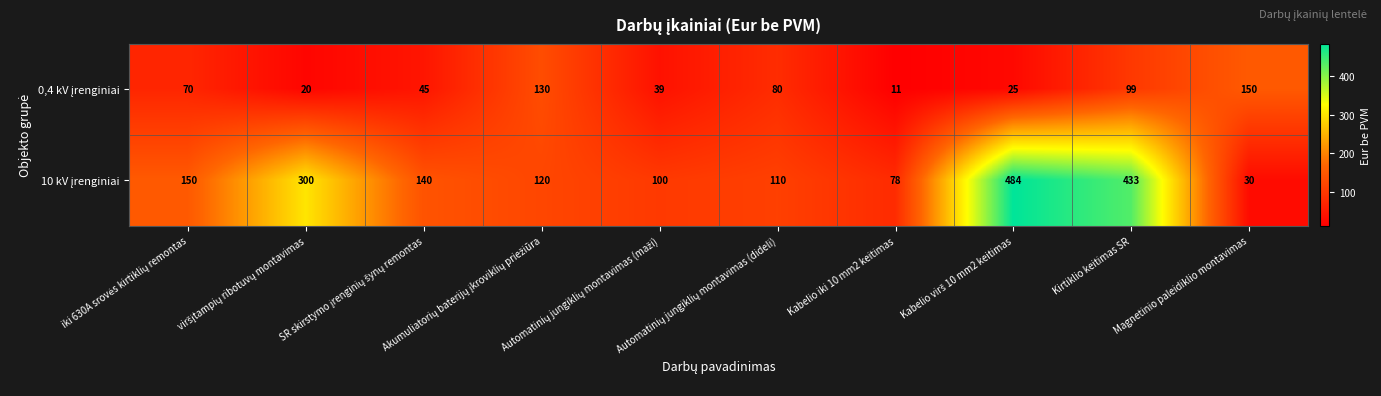

What is the maximum value shown in the chart?

484